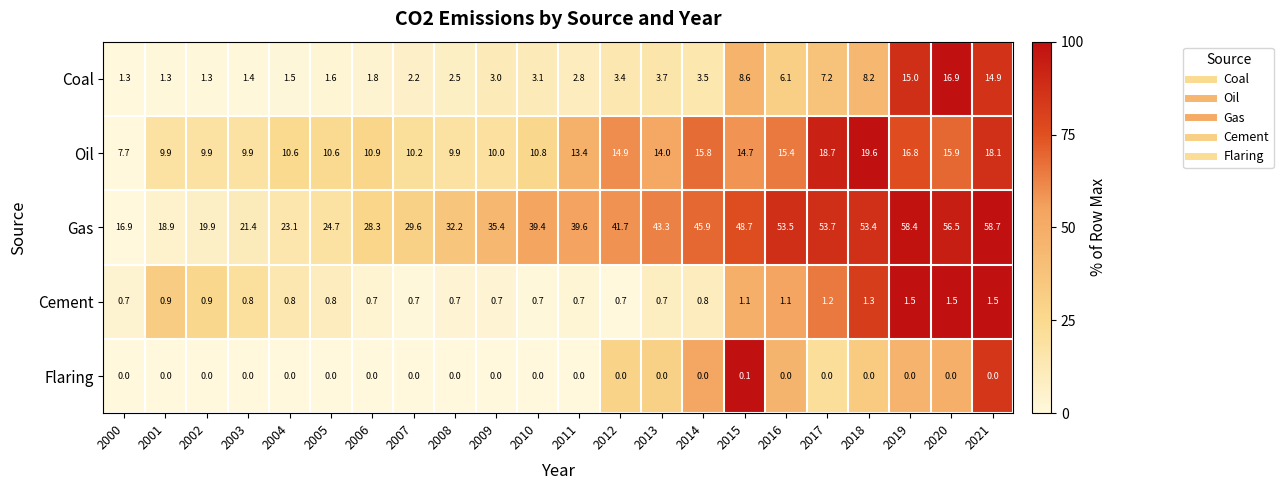

Which label corresponds to the largest value in the chart?

2021